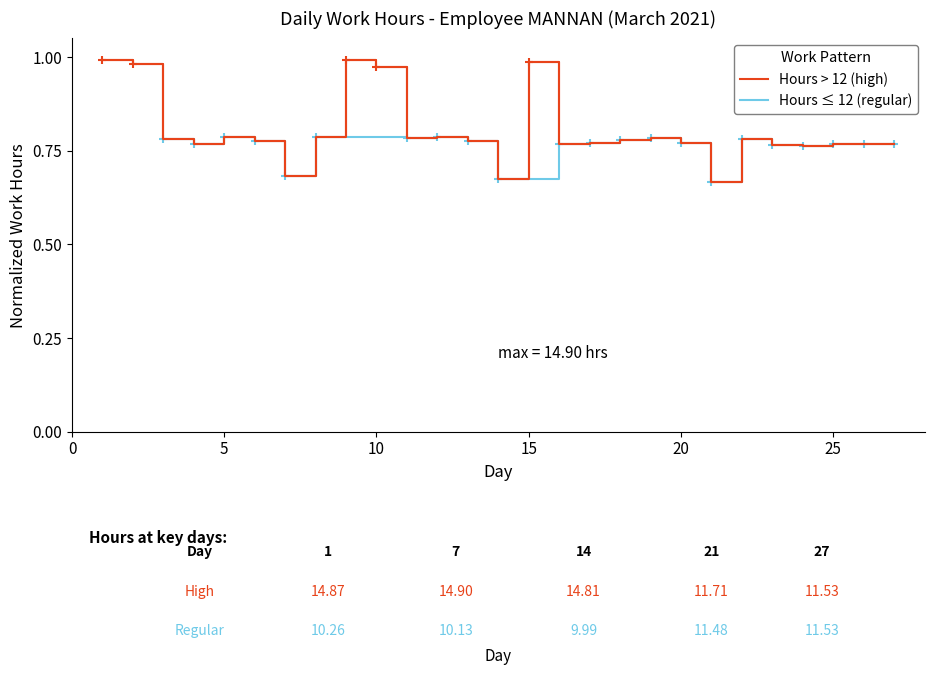

Reading left to right, what are all the values shown in this chart?

1.0	1.0	0.8	0.8	0.8	0.8	0.7	0.8	1.0	1.0	0.8	0.8	0.8	0.7	1.0	0.8	0.8	0.8	0.8	0.8	0.7	0.8	0.8	0.8	0.8	0.8	0.8